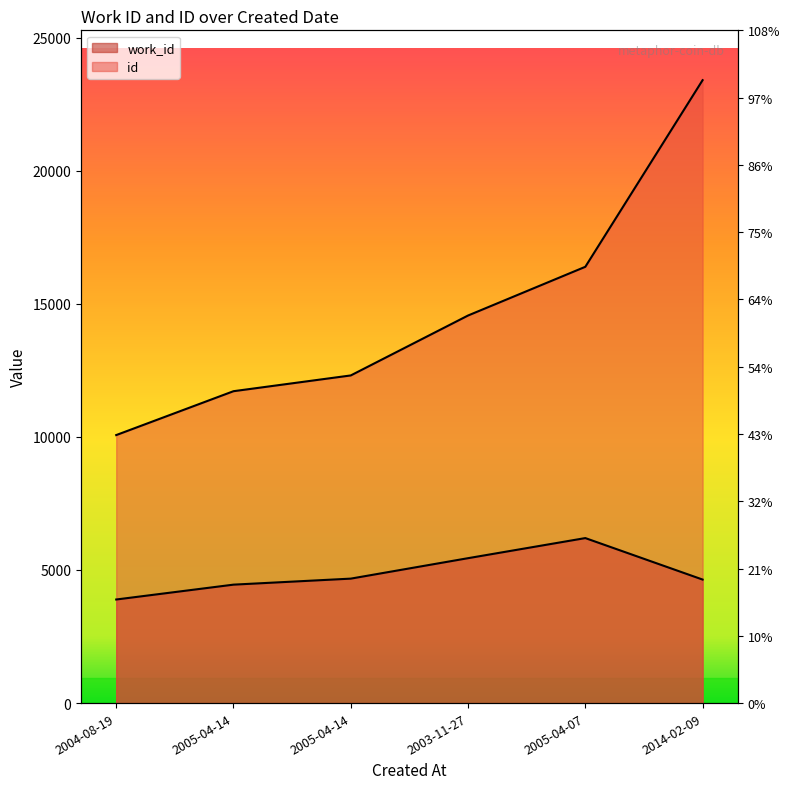

Which category has the lowest value in the id series?

2004-08-19